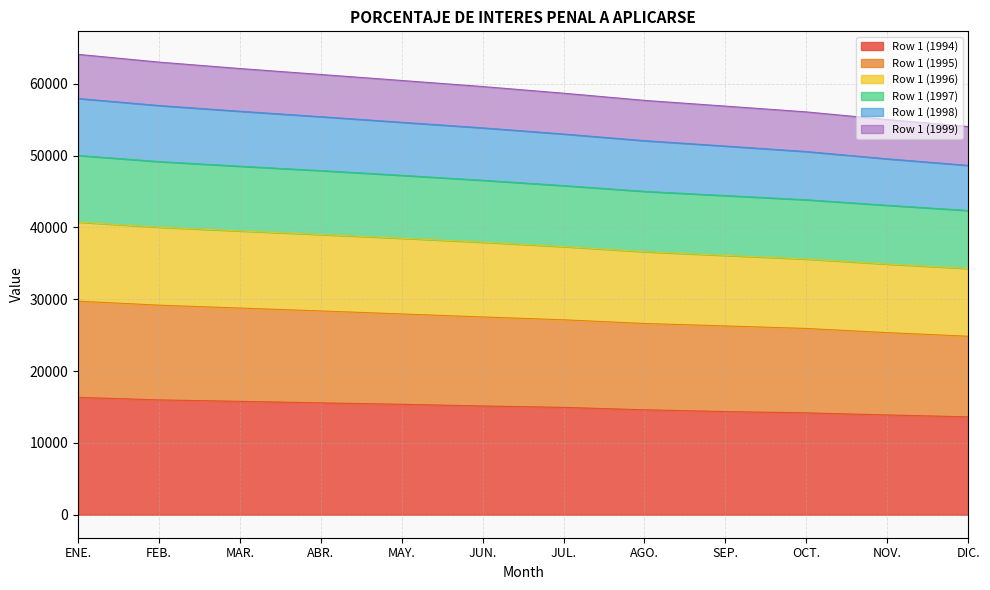

The value of Row 1 (1998) at NOV. is 49555.7. True or false?

True